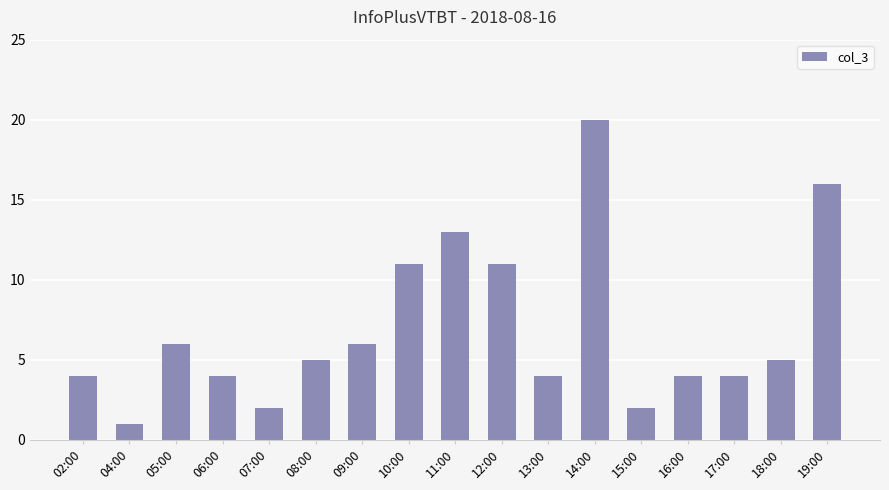

What is the difference between the values at 17:00 and 08:00?

1